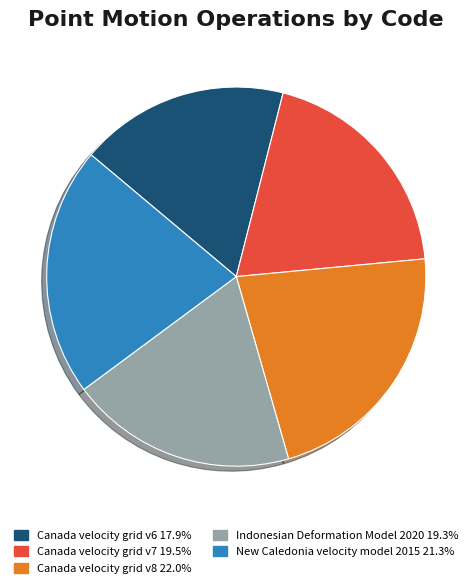

Which slice is the smallest?

Canada velocity grid v6